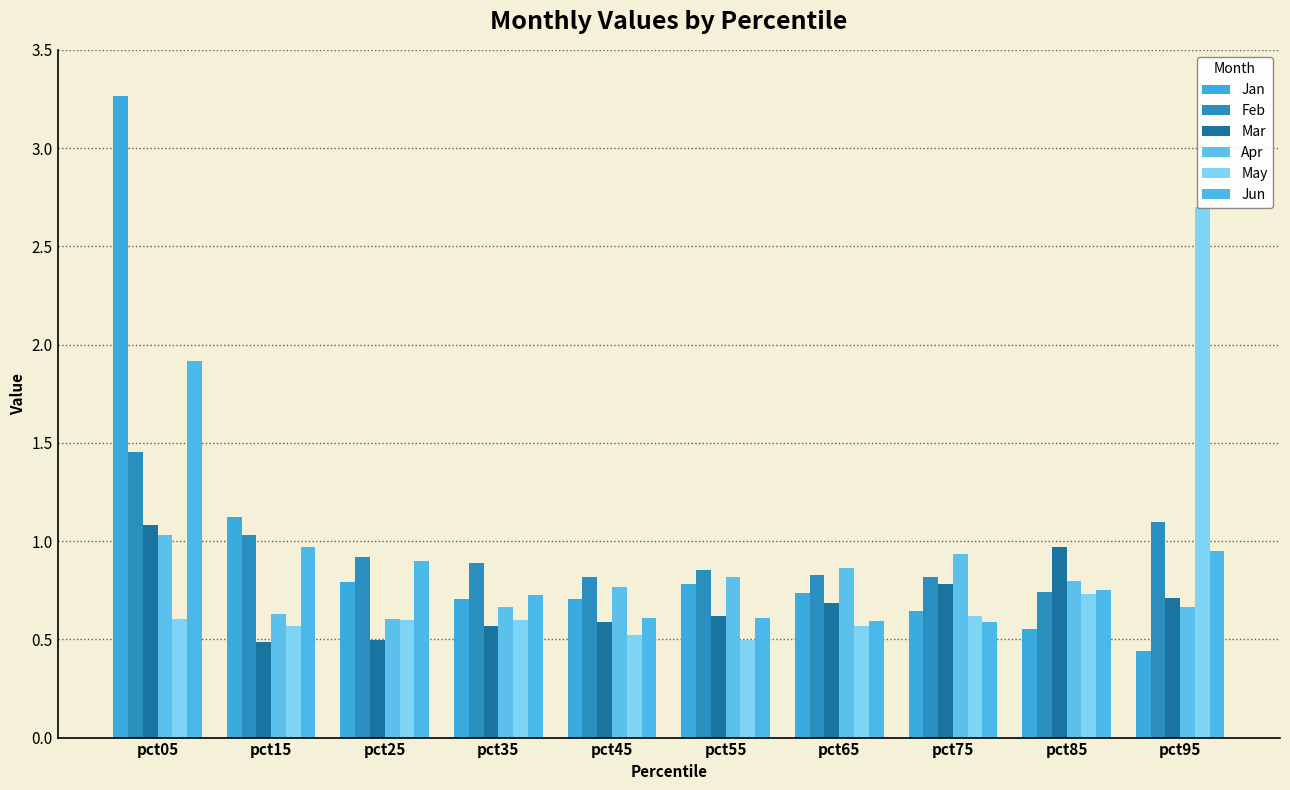

What is the average value of the Jan series?

1.0